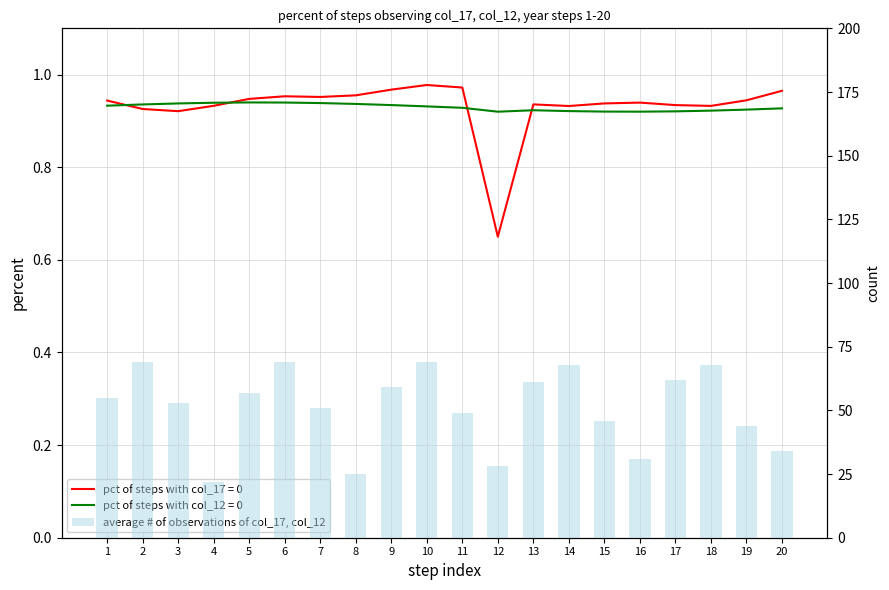

Is it true that the value at 3 is 53?

True